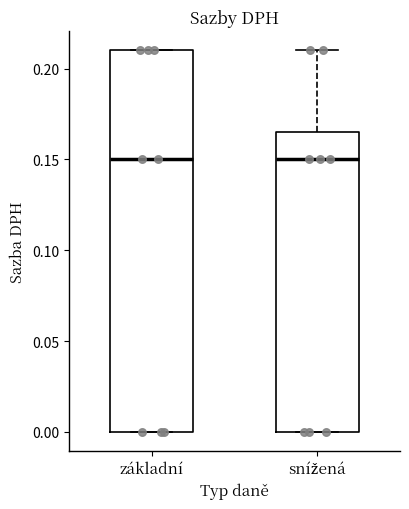

Reading left to right, read every box against the y-axis: the position of its median line, the range the box covers, and the ends of its whiskers. The values are not printed on the chart, so give them approximately, as read against the axis.

základní: median 0.150, box 0.000 to 0.210, whiskers 0.000 to 0.210
snížená: median 0.150, box 0.000 to 0.165, whiskers 0.000 to 0.210